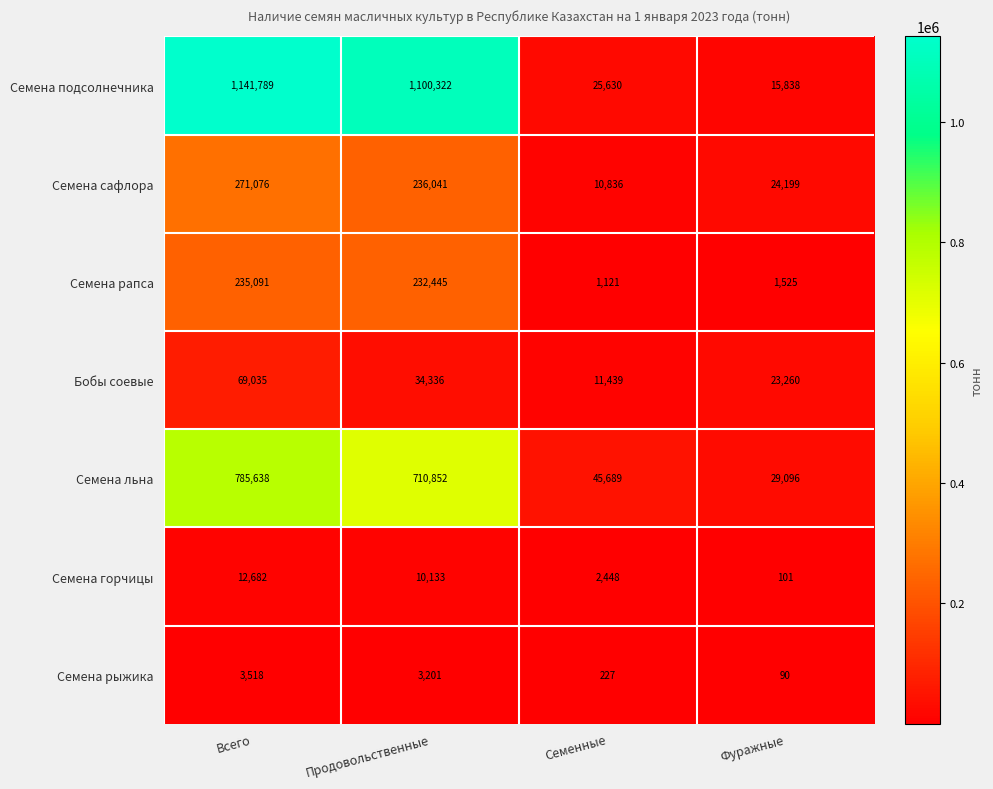

Reading left to right, transcribe all the data shown in this chart.

Семена подсолнечника: Всего=1141789	Продовольственные=1100322	Семенные=25630	Фуражные=15838
Семена сафлора: Всего=271076	Продовольственные=236041	Семенные=10836	Фуражные=24199
Семена рапса: Всего=235091	Продовольственные=232445	Семенные=1121	Фуражные=1525
Бобы соевые: Всего=69035	Продовольственные=34336	Семенные=11439	Фуражные=23260
Семена льна: Всего=785638	Продовольственные=710852	Семенные=45689	Фуражные=29096
Семена горчицы: Всего=12682	Продовольственные=10133	Семенные=2448	Фуражные=101
Семена рыжика: Всего=3518	Продовольственные=3201	Семенные=227	Фуражные=90